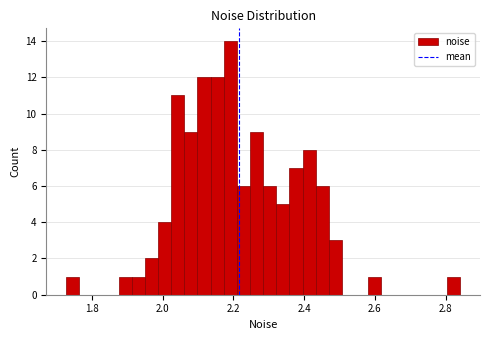

Around what value on the x-axis is the tallest bar? Give the approximate position of its centre, as read against the axis.

2.20